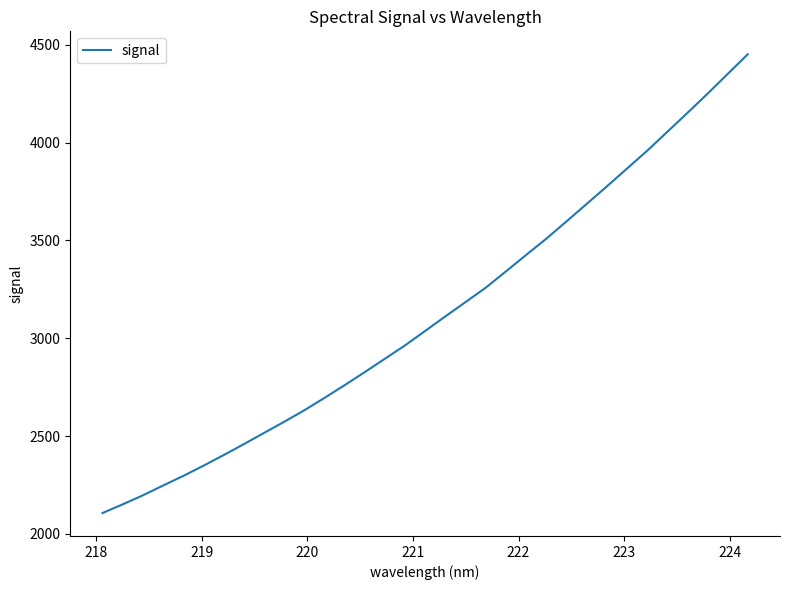

What is the maximum value shown in the chart?

4451.5